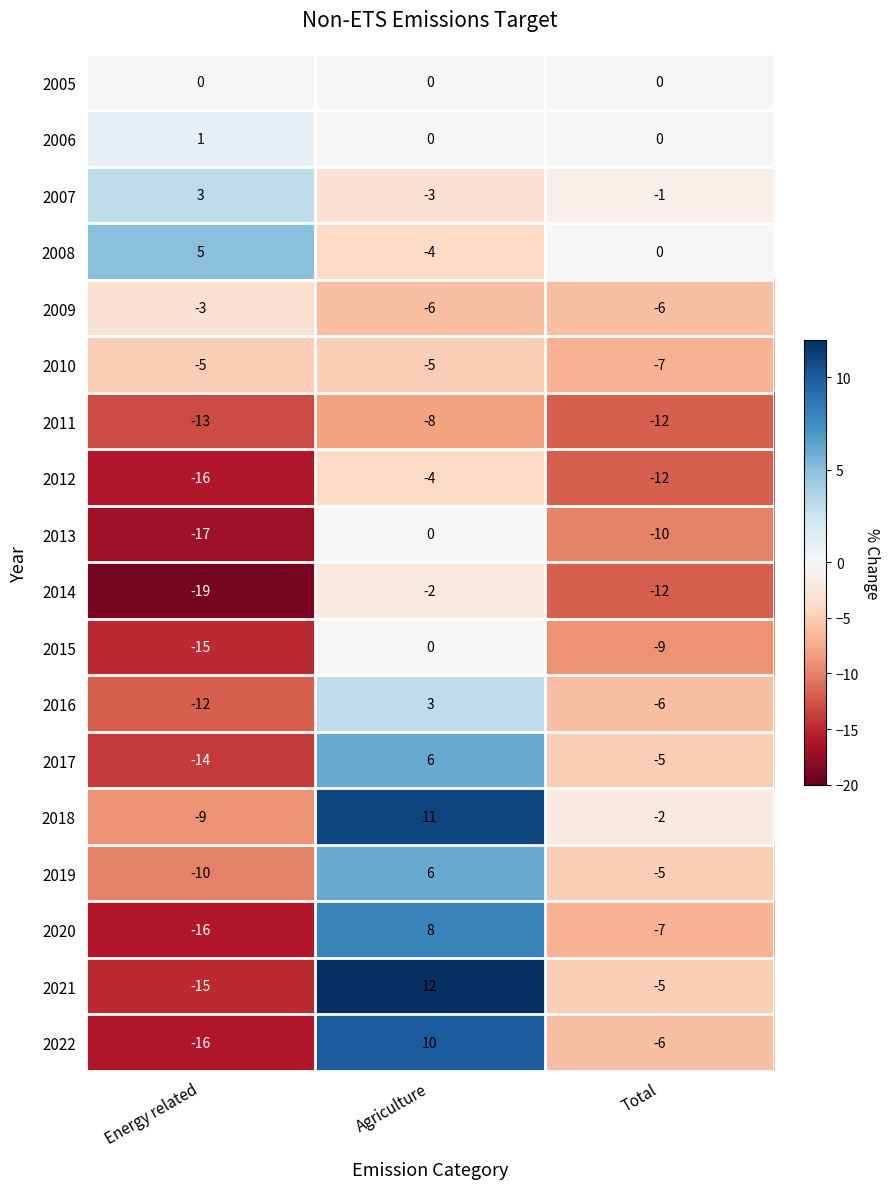

What is the sum of all 2014 values?

-33